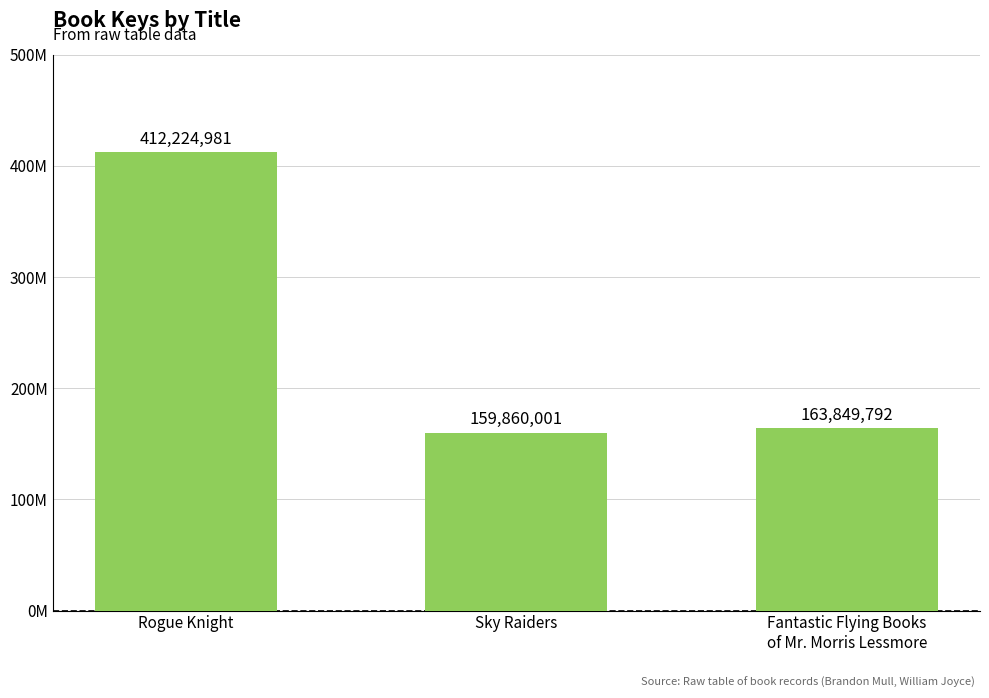

Reading right to left, extract all data points from this chart.

163849792	159860001	412224981